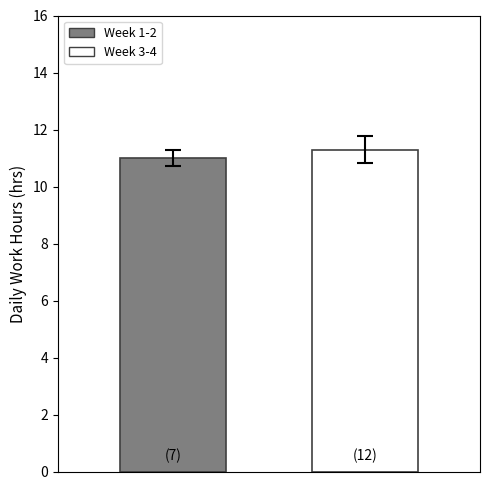

Reading right to left, extract all data points from this chart.

11.3	11.0